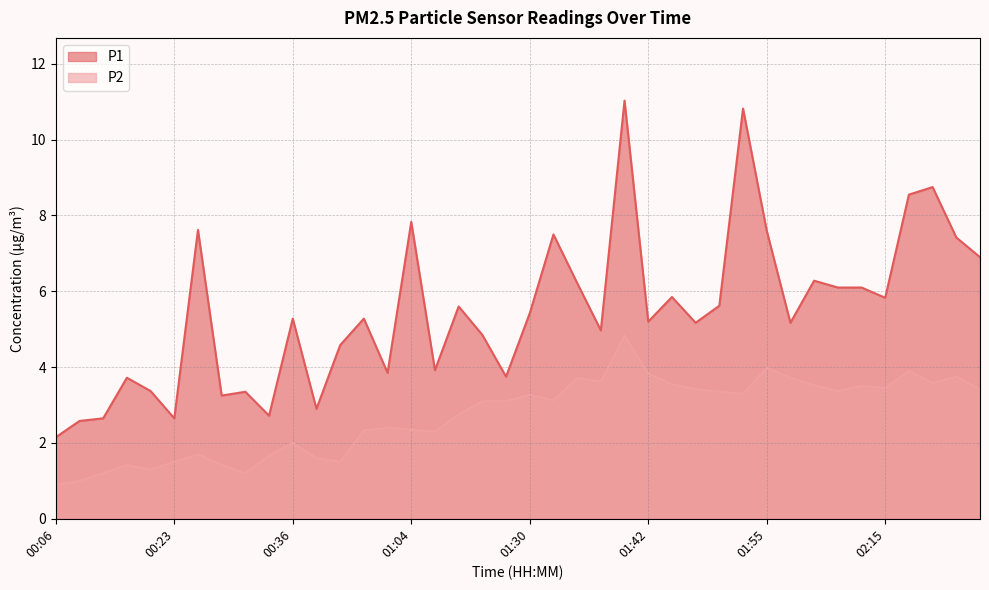

Where is the first local minimum for P1?

00:23